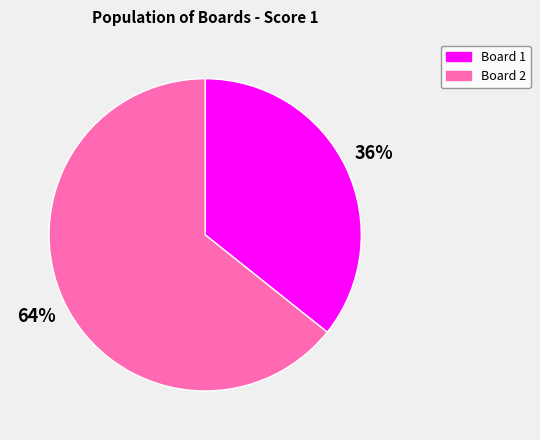

True or false: Board 2 accounts for 64% of the total.

True